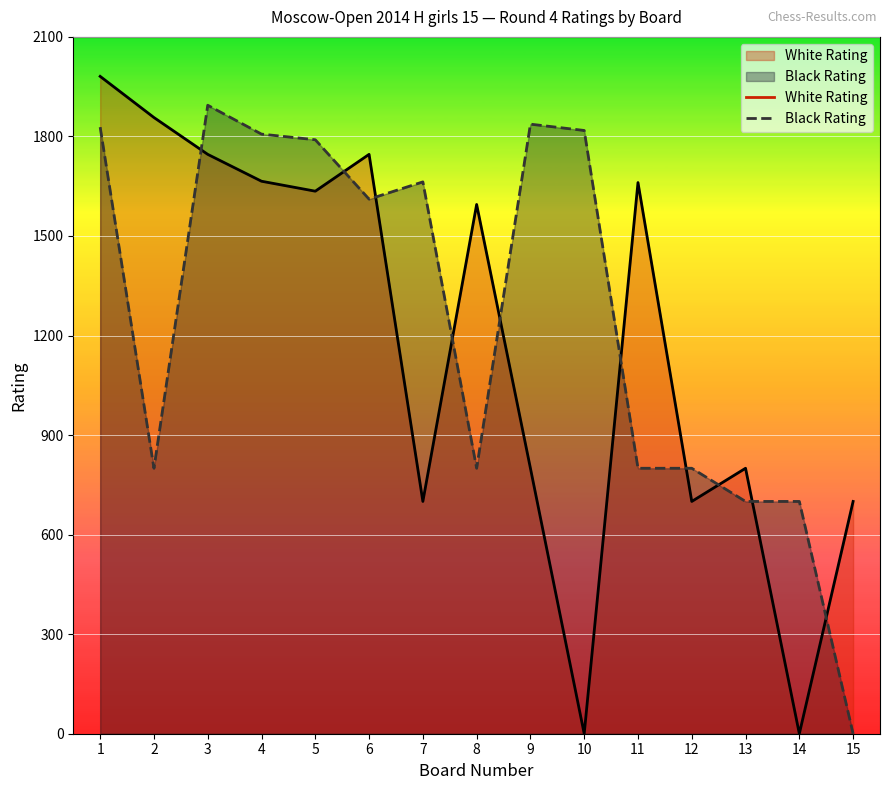

Which series changed the most between 6 and 7?

White Rating